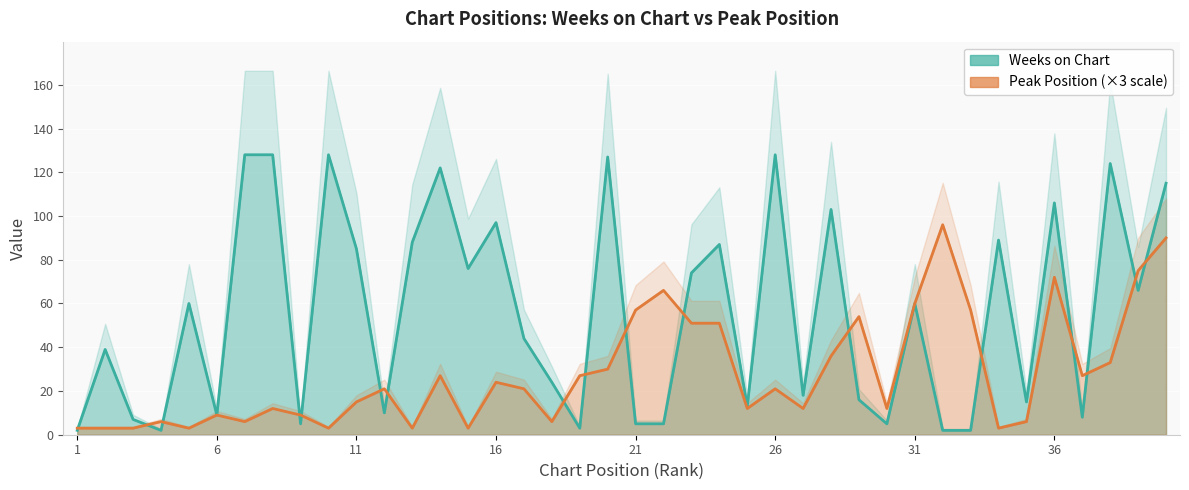

Which series has the largest total across all categories?

Weeks on Chart